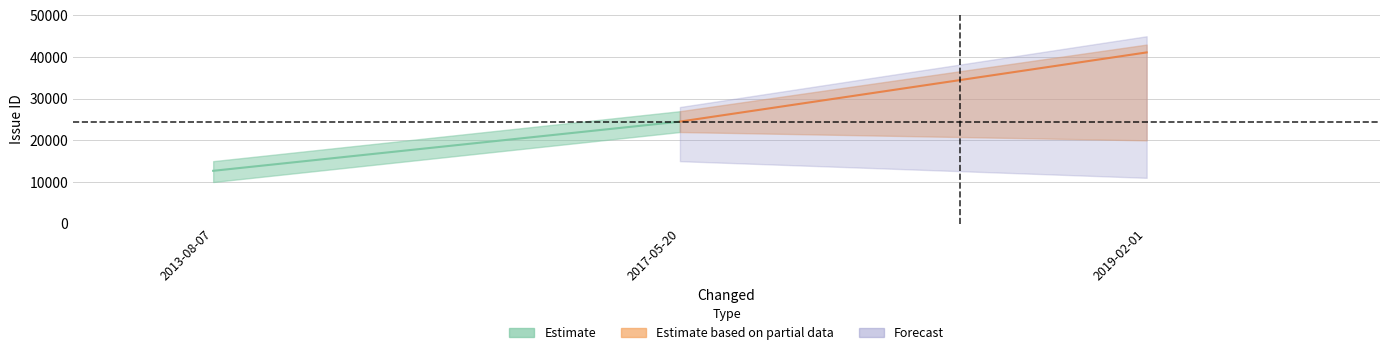

Reading left to right, transcribe all the data shown in this chart.

2013-08-07=12686	2017-05-20=24500	2019-02-01=41118